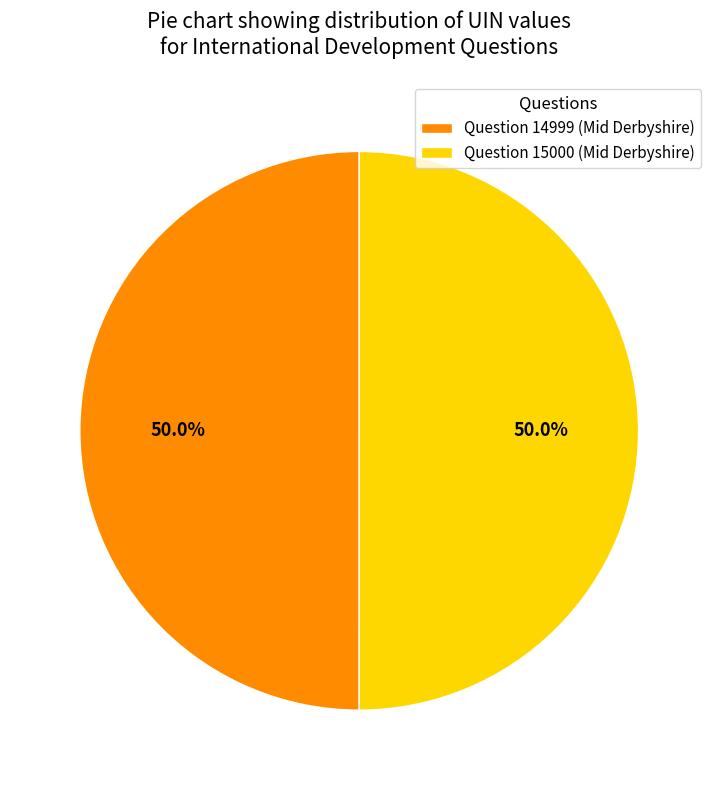

How many segments does this pie chart have?

2